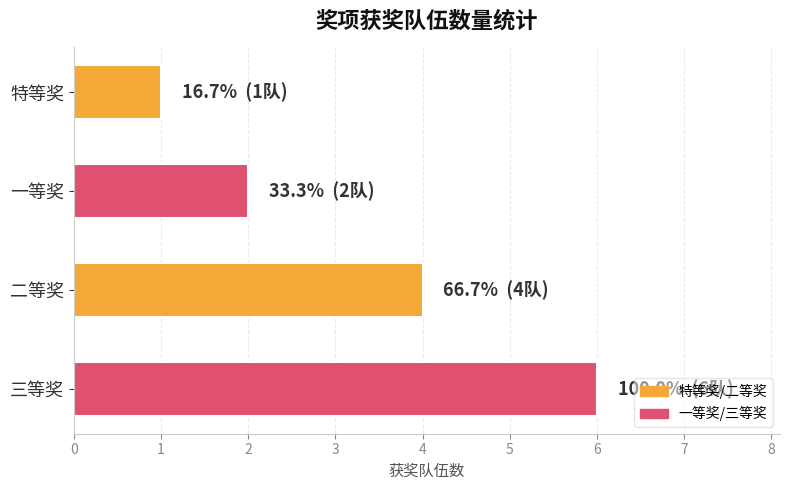

Which has a higher value, 三等奖 or 二等奖?

三等奖